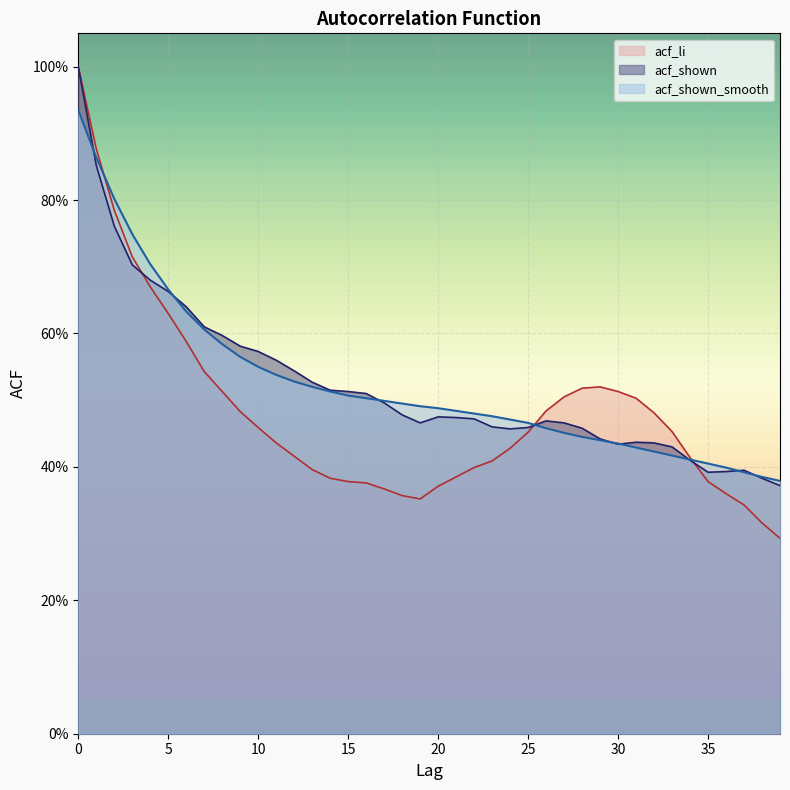

What is the approximate value of acf_shown_smooth at 32?

0.4